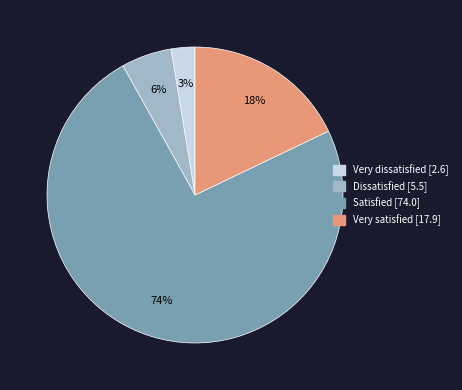

Is there any slice that represents more than half of the pie?

Yes